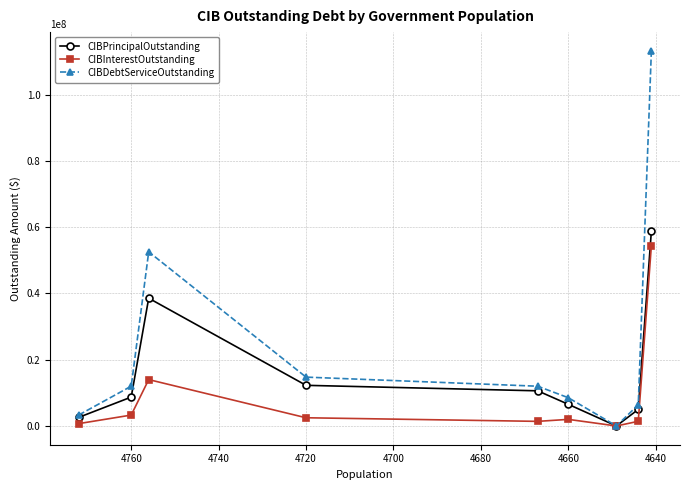

What is the value of the CIBDebtServiceOutstanding point at the 3rd from the left?

52570404.2